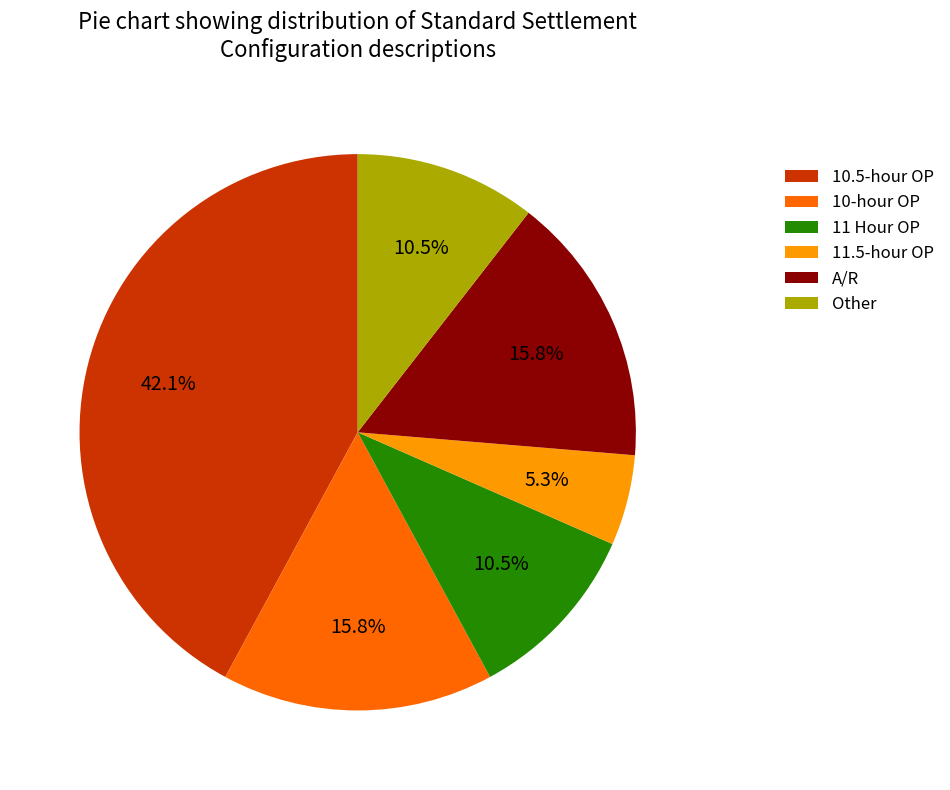

Between 11.5-hour OP and 10-hour OP, which is larger?

10-hour OP